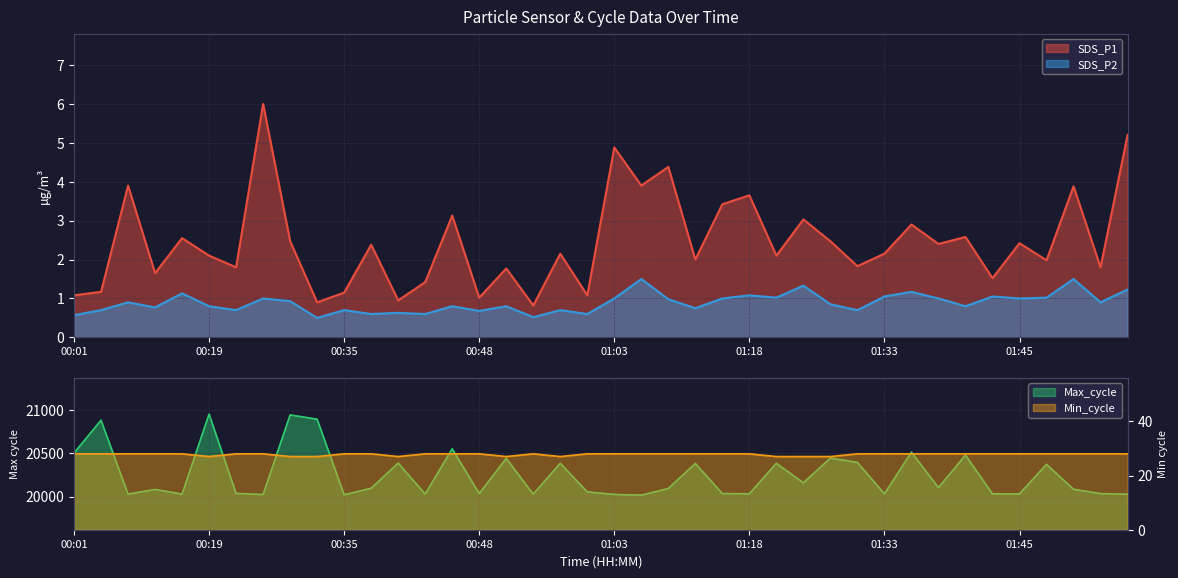

True or false: SDS_P1 and Max_cycle cross at least once.

False